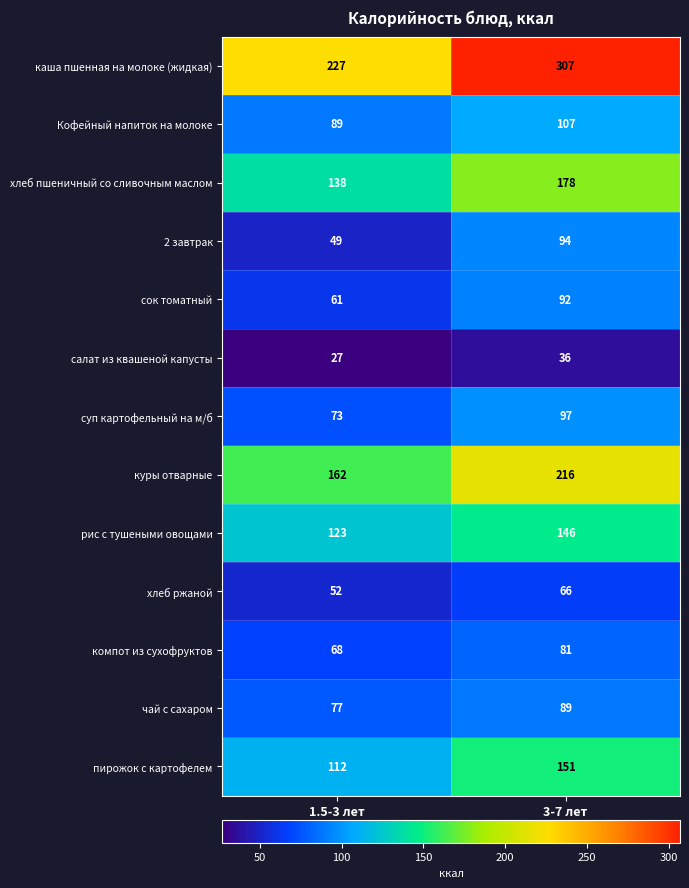

Where is компот из сухофруктов nearest to the value 74?

1.5-3 лет